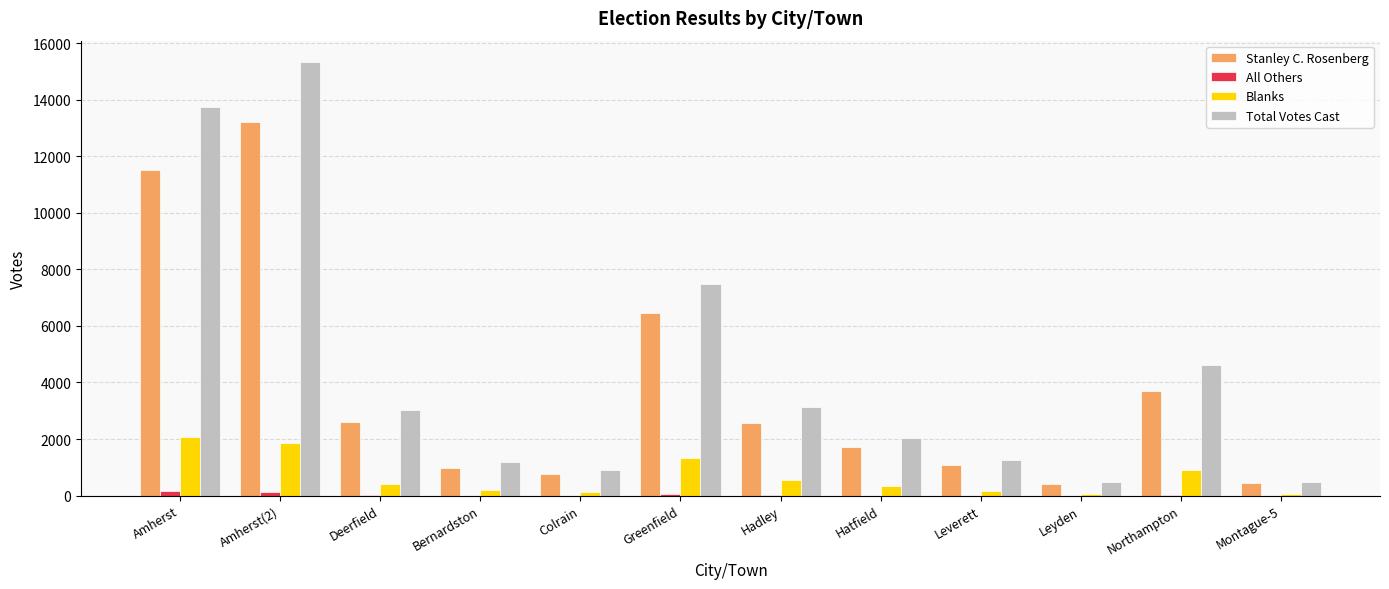

How many data points does each series have?

12